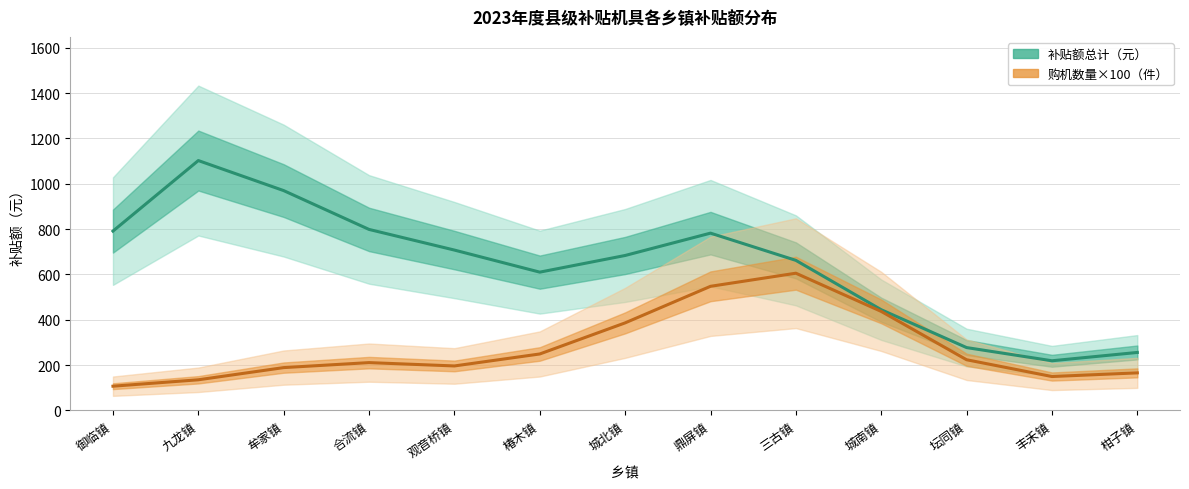

Which has a higher value, 牟家镇 or 城北镇?

牟家镇